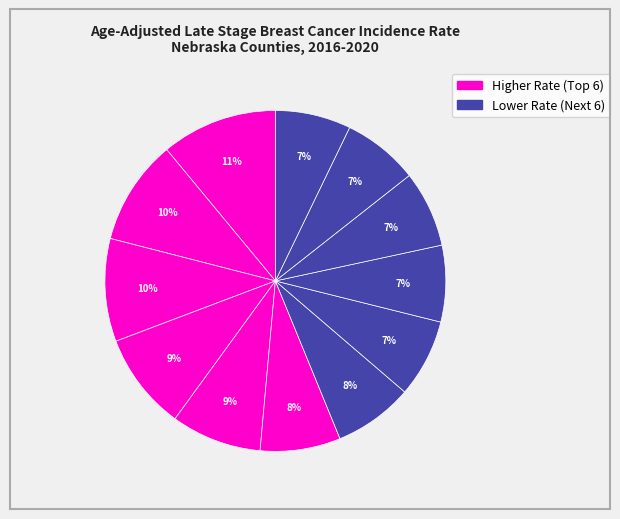

How many segments does this pie chart have?

12